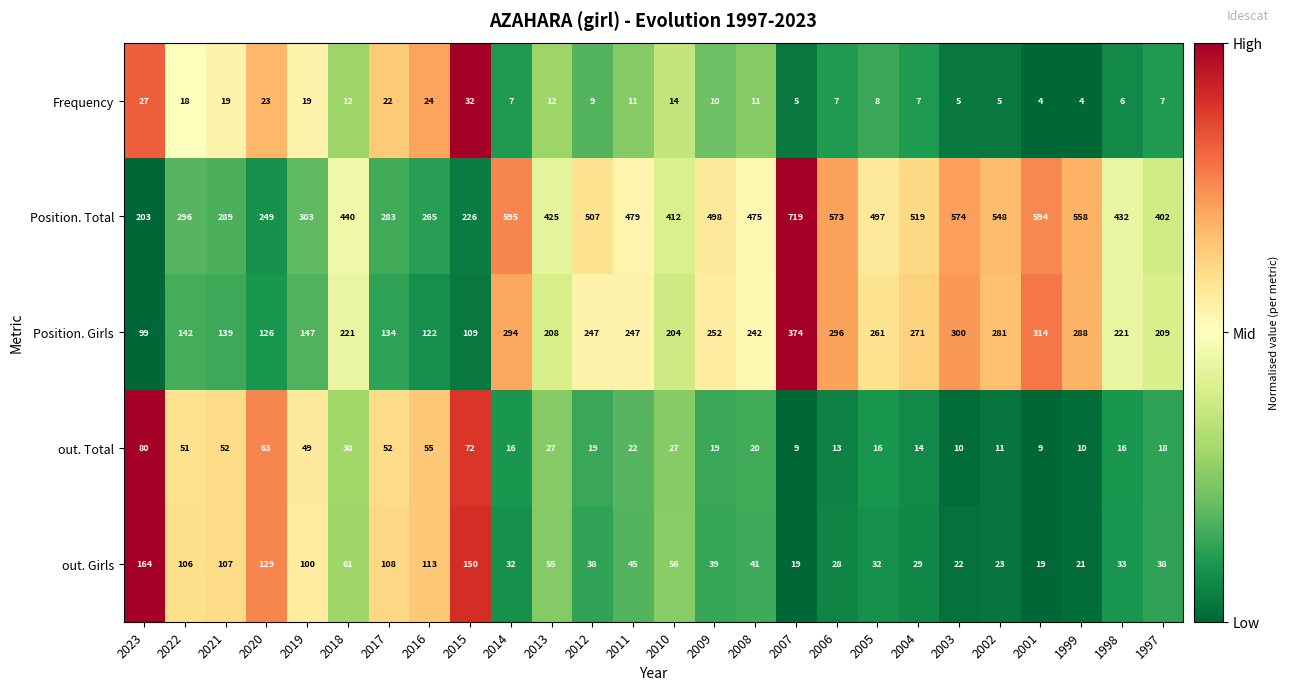

Which series has the widest spread of values?

Position. Total